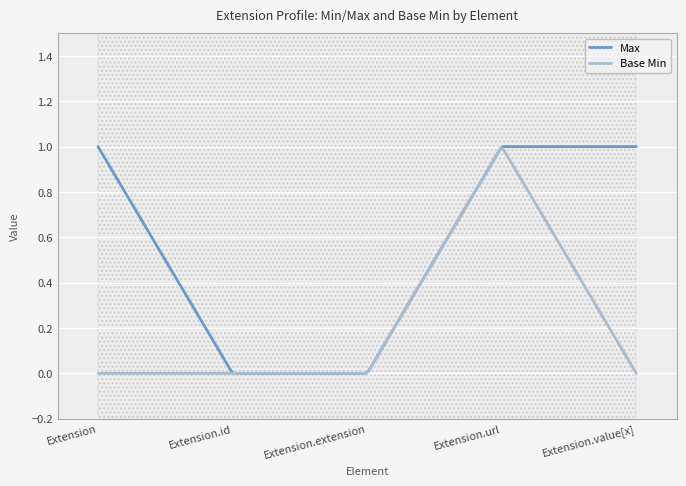

List the series in order of their overall mean, lowest first.

Base Min, Max